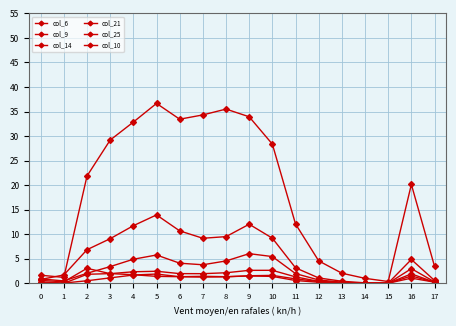

True or false: col_14 has more than 2 points higher than both neighbors.

True